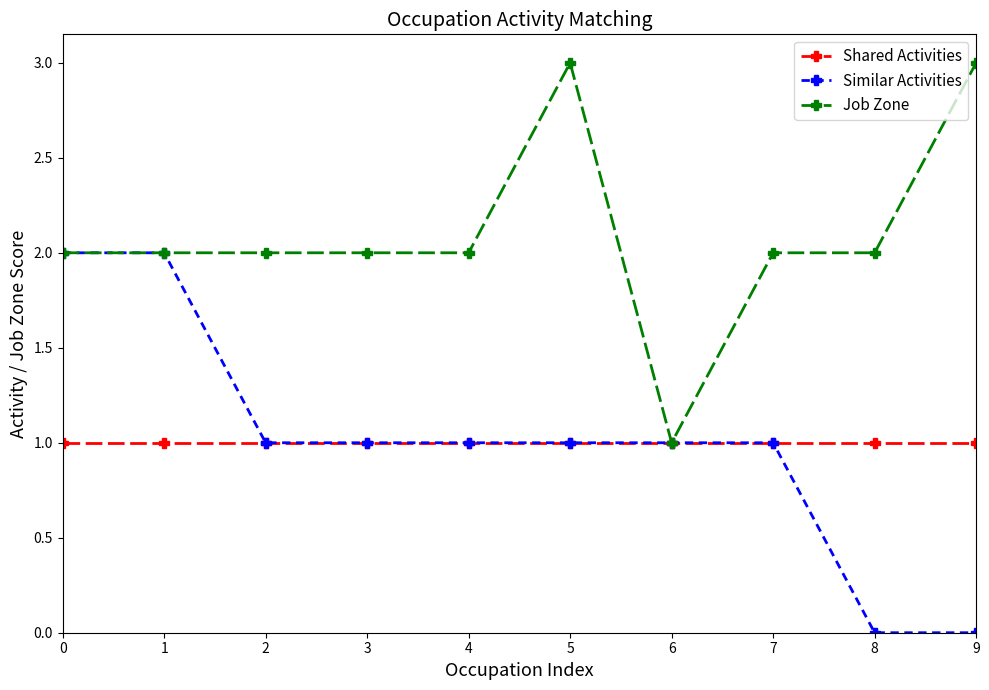

Which series changed the most between 0 and 7?

Similar Activities